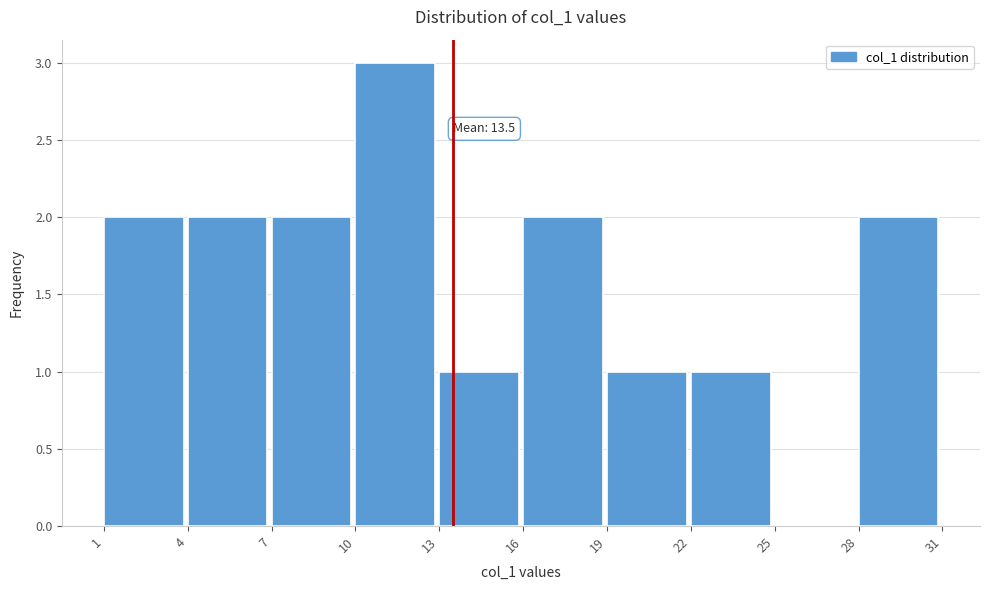

Which range on the x-axis has the tallest bar?

10 to 13